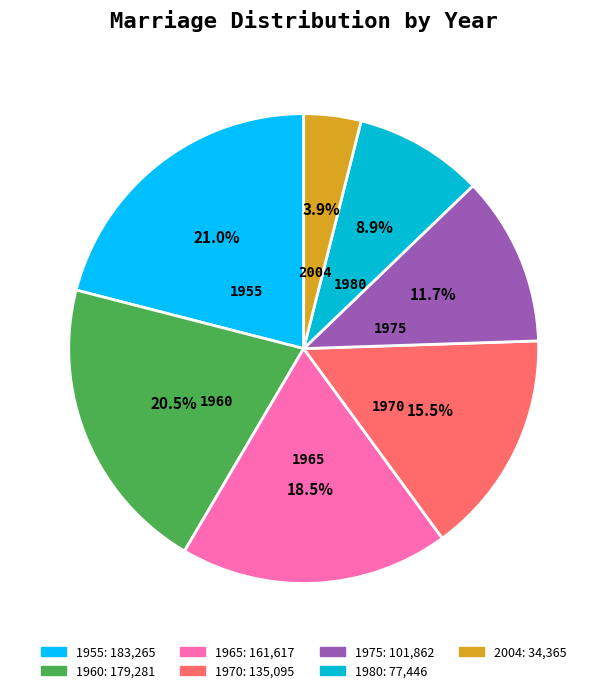

Count the number of slices in the pie.

7